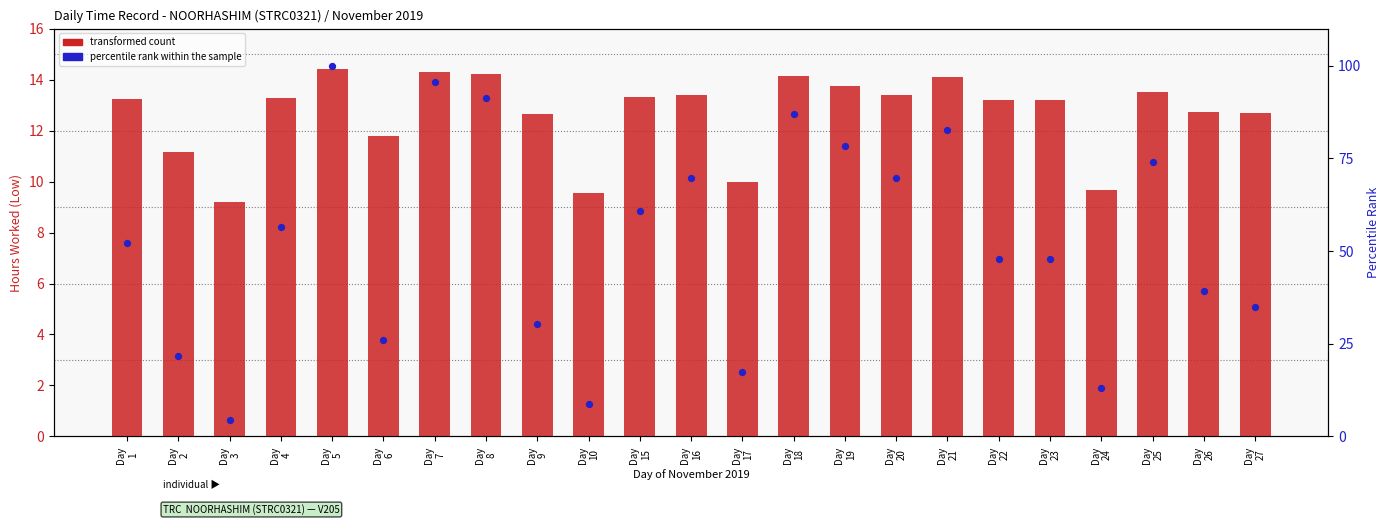

At which category is the sum across all series the highest?

Day
5